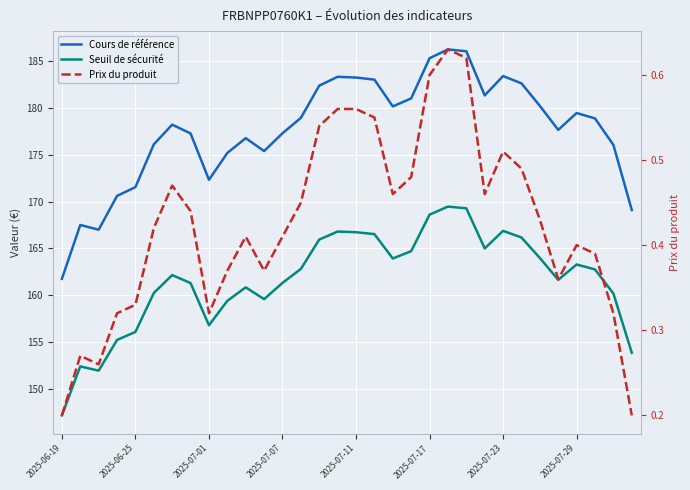

In Seuil de sécurité, how many points are higher than both neighbors (excluding endpoints)?

7